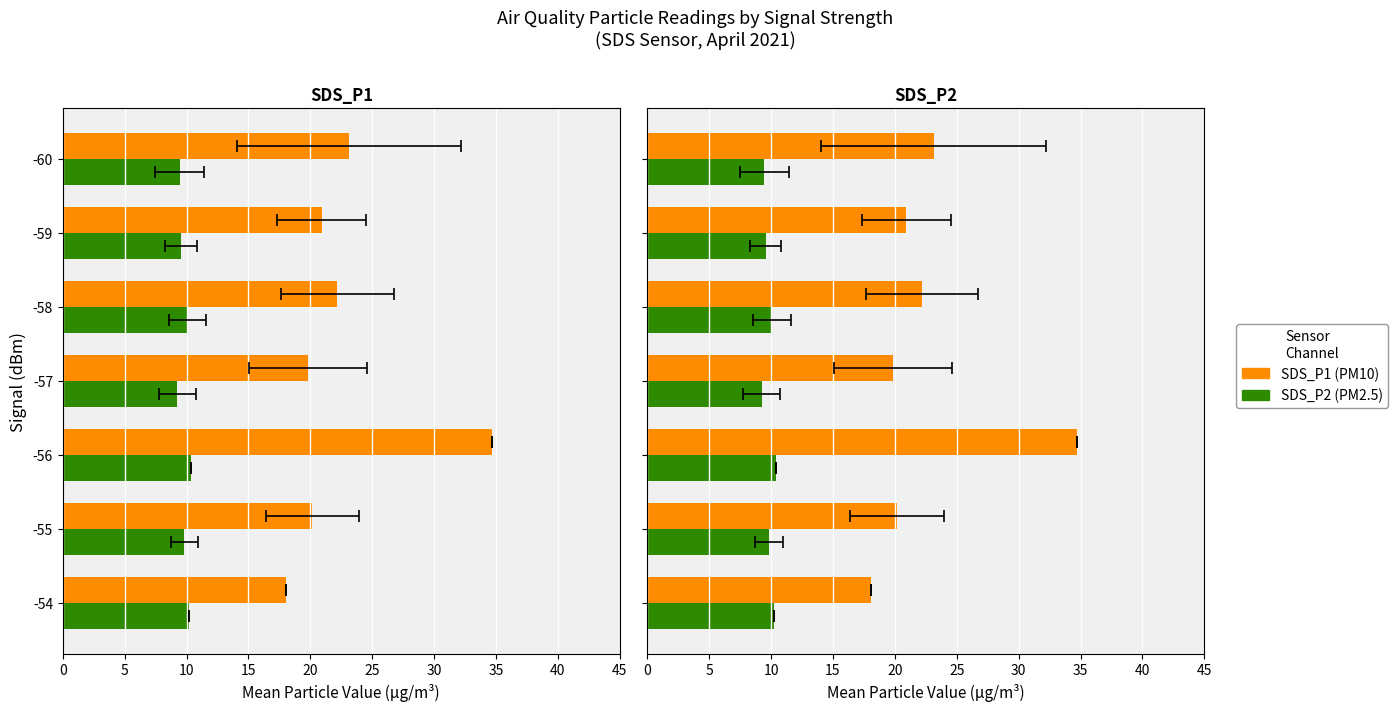

Is the value of SDS_P1 (PM10) at -58 greater than the value of SDS_P2 (PM2.5) at -54?

Yes